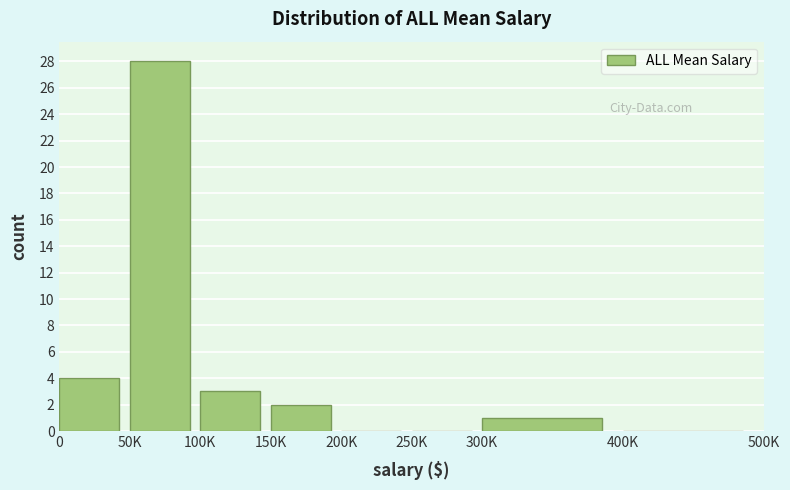

Reading left to right, transcribe all the data shown in this chart.

0=4	50K=28	100K=3	150K=2	200K=0	250K=0	300K=1	400K=0